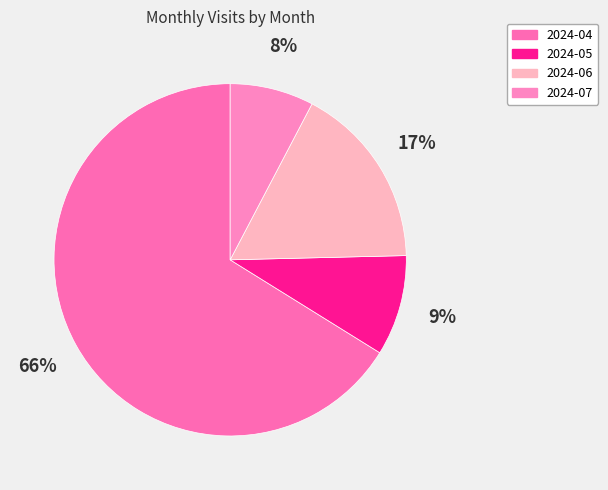

To the nearest percent, what is the average slice percentage?

25%